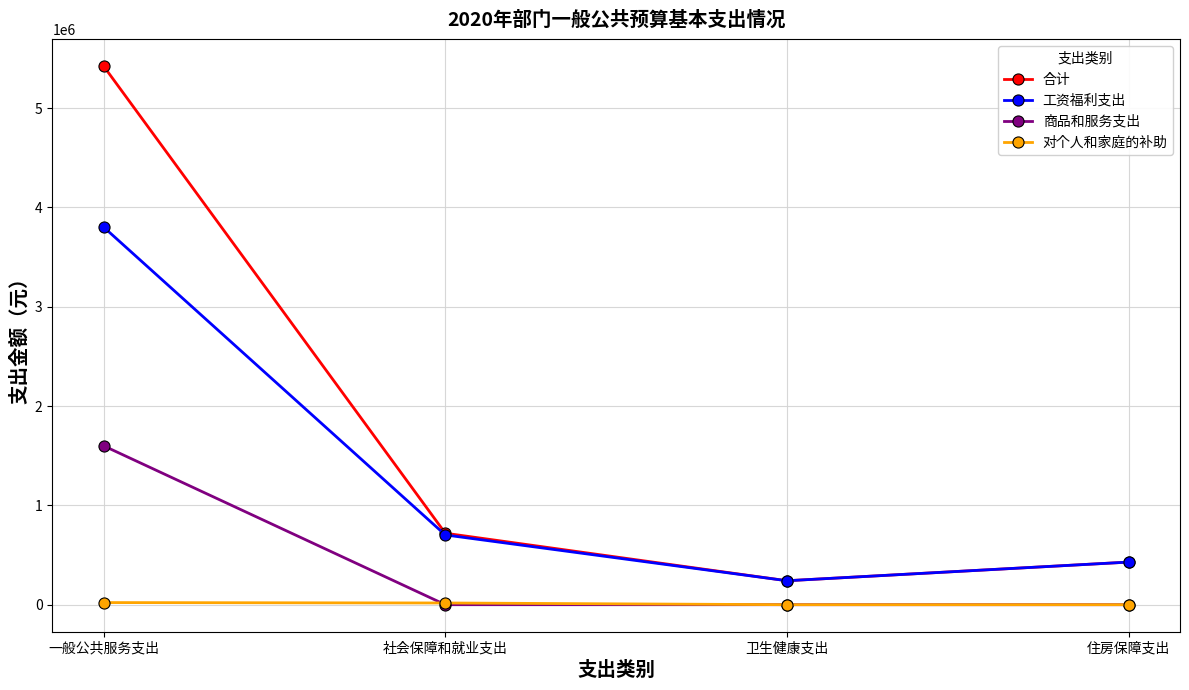

True or false: 工资福利支出 has a value of 425863 at 卫生健康支出.

False